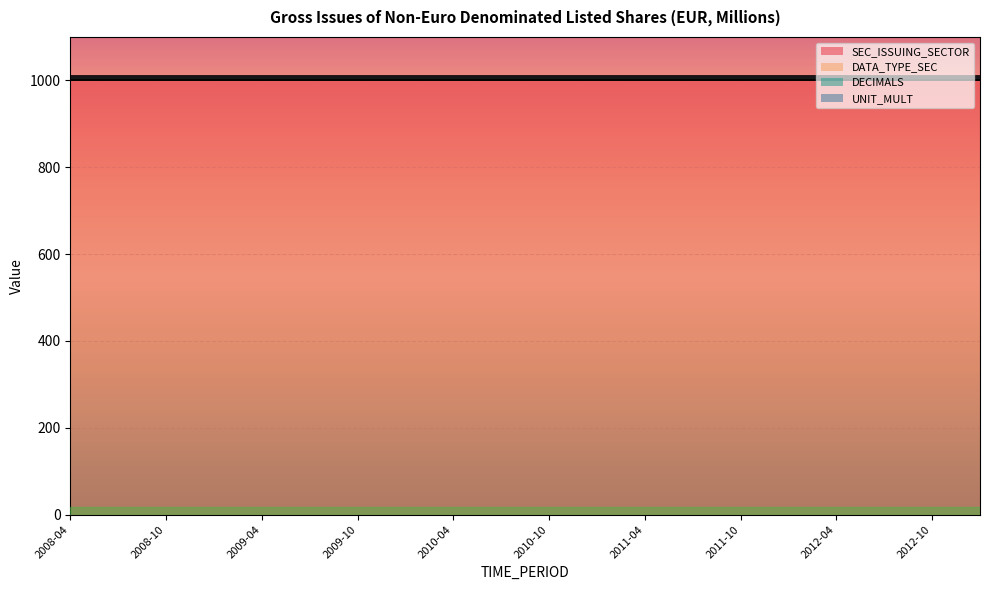

True or false: SEC_ISSUING_SECTOR has more than 1 points higher than both neighbors.

False